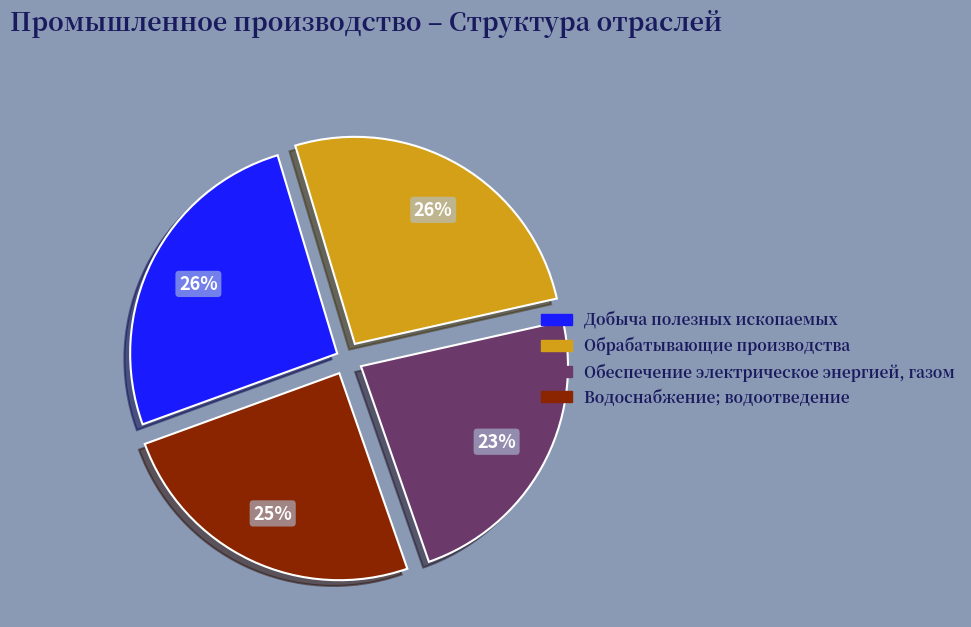

The Добыча полезных ископаемых slice represents 12% of the pie. True or false?

False